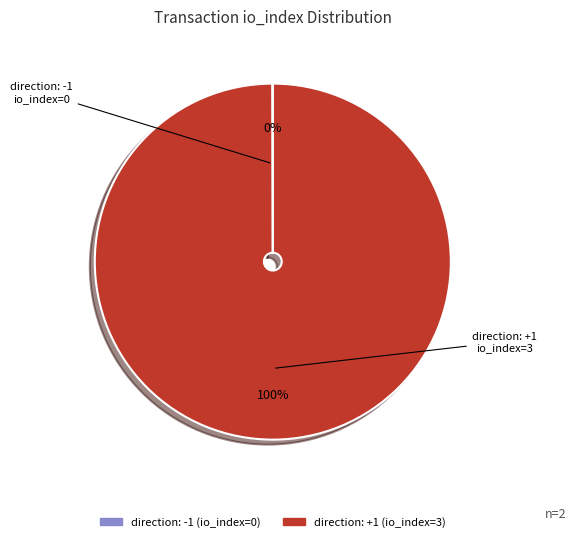

To the nearest percent, what is the difference between the largest and smallest slice percentages?

100%